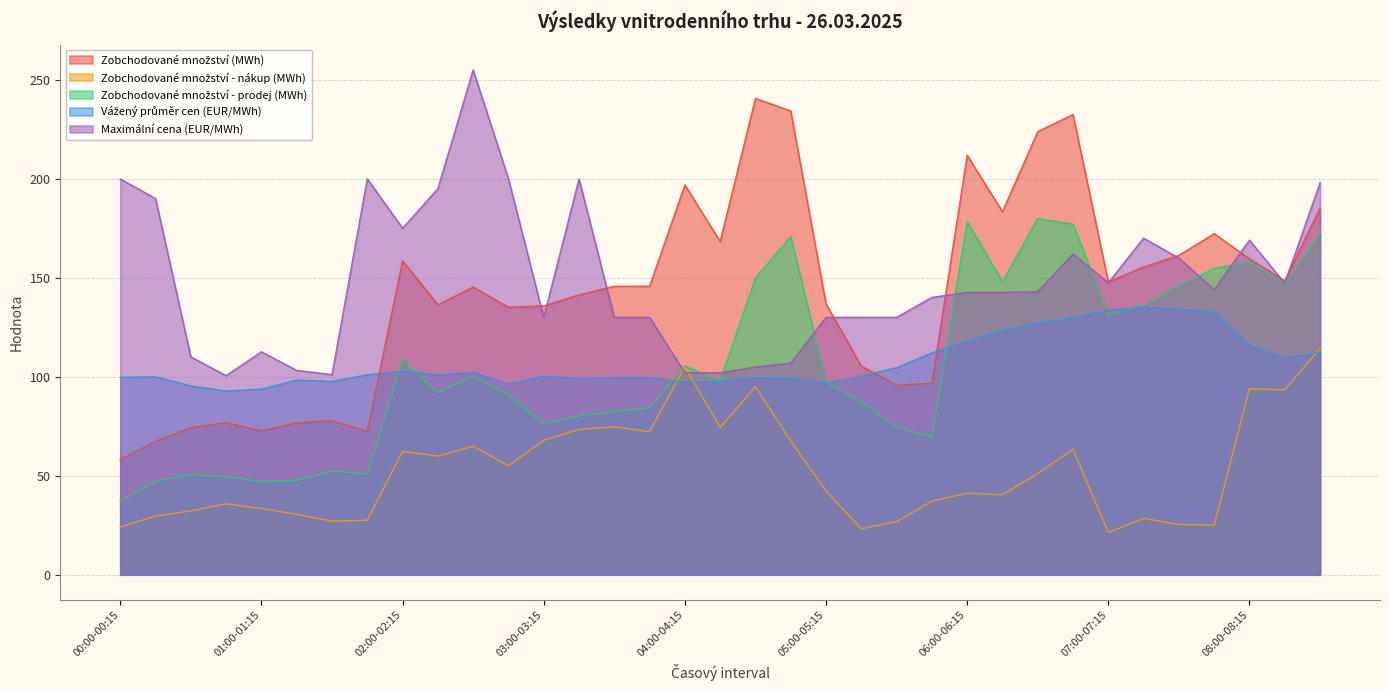

True or false: Zobchodované množství - nákup (MWh) and Zobchodované množství - prodej (MWh) cross at least once.

False